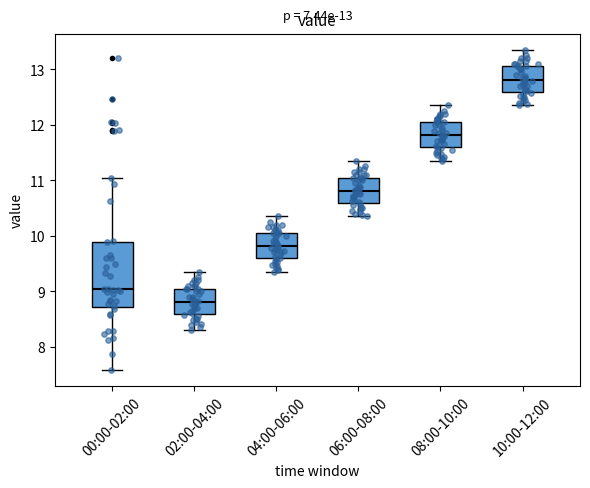

Comparing the boxes themselves (not the whiskers), which one is the tallest?

00:00-02:00